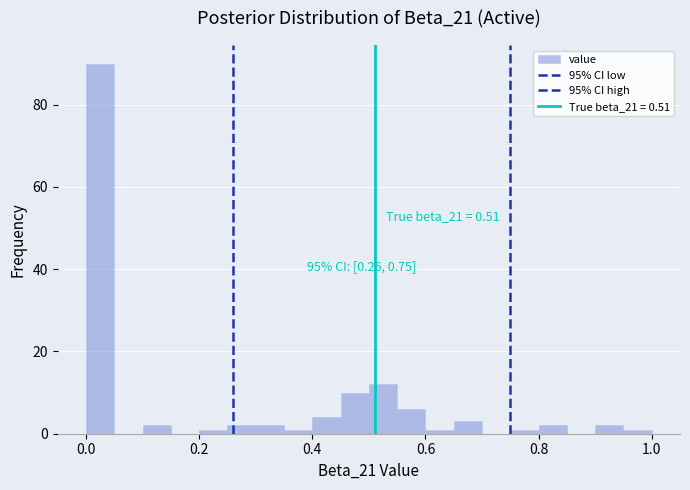

Around what value on the x-axis is the tallest bar? Give the approximate position of its centre, as read against the axis.

0.02